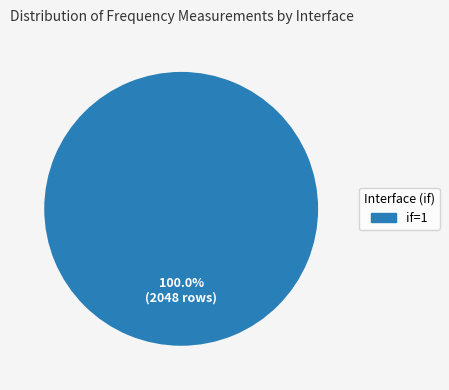

Is there a majority slice in this chart?

Yes